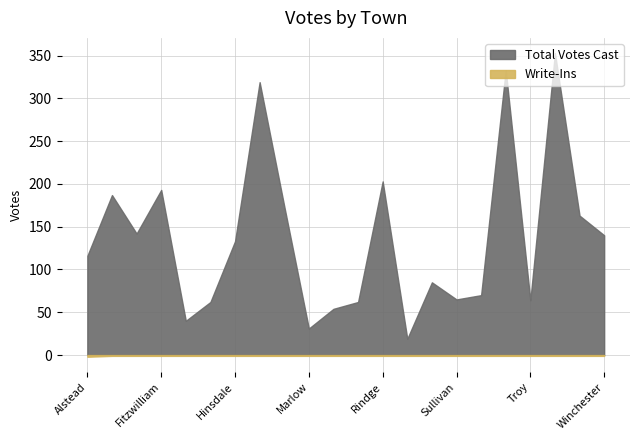

At which label is Write-Ins closest to 0?

Chesterfield